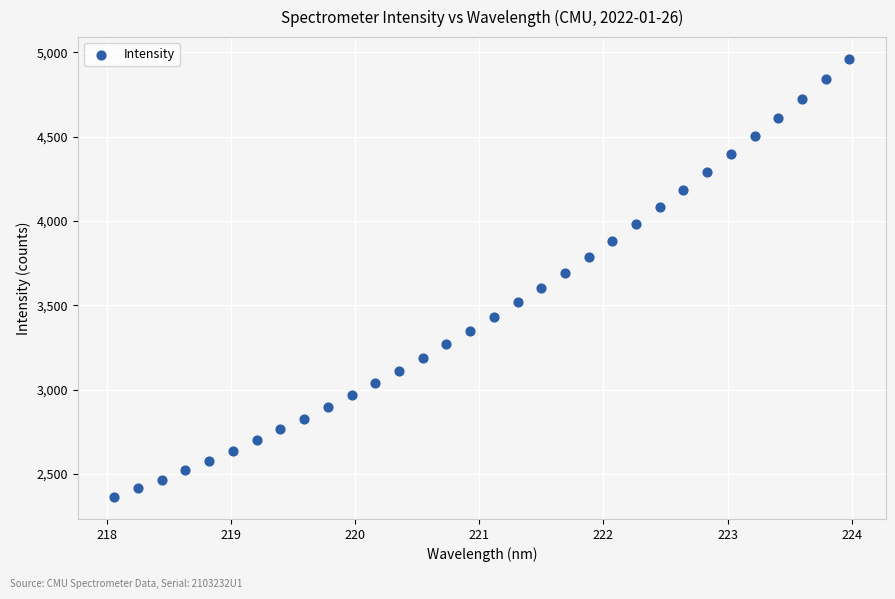

What is the range of Y values (max minus min)?

2597.5